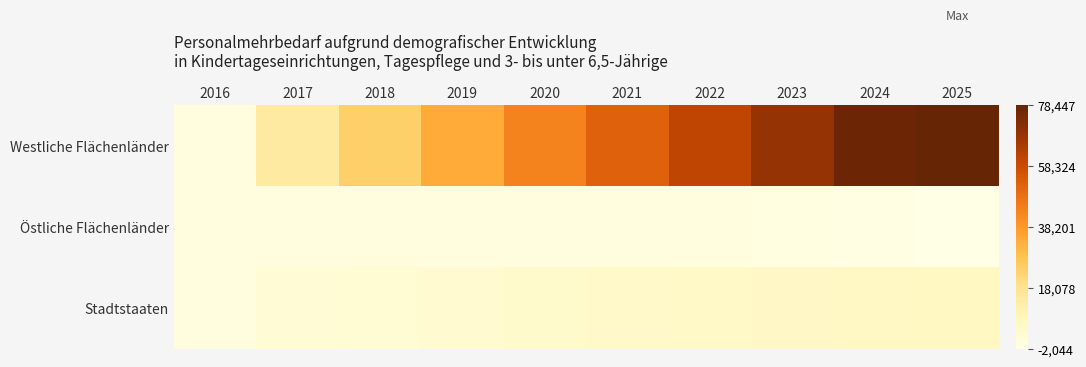

Between 2022 and 2025, which series saw the biggest shift?

Westliche Flächenländer